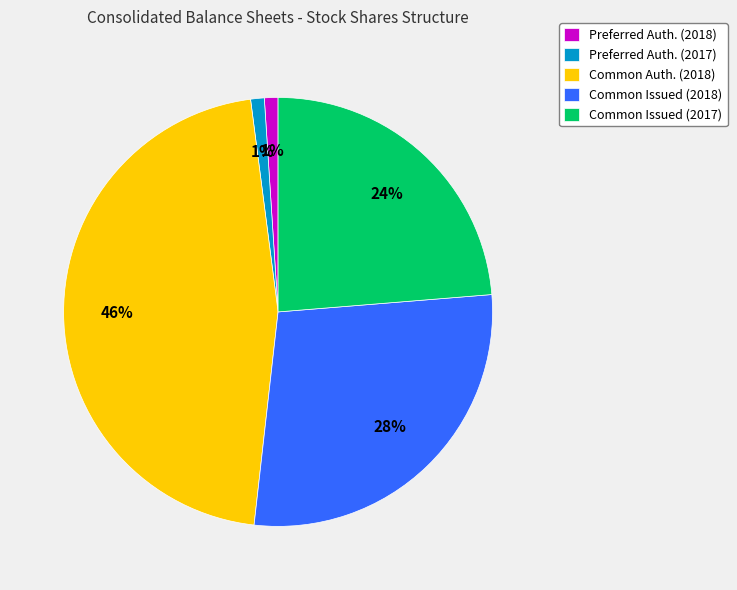

To the nearest percent, what is the difference between the largest and smallest slice percentages?

45%